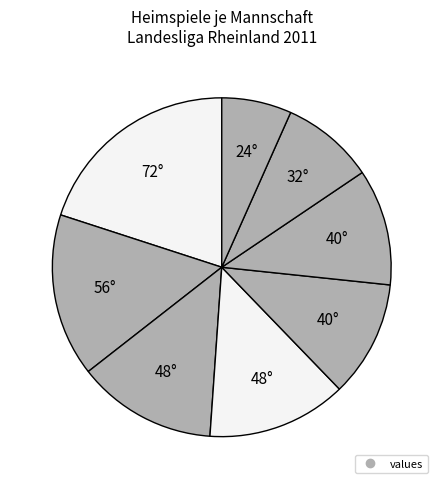

How many segments does this pie chart have?

8